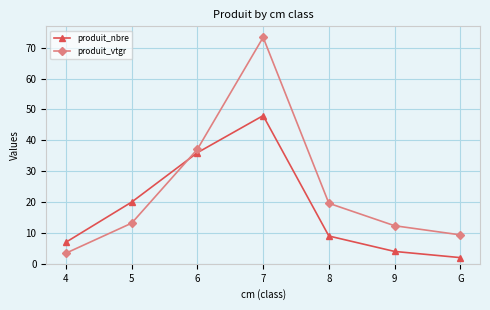

What is the value of the produit_nbre point at the 6th from the left?

4.0